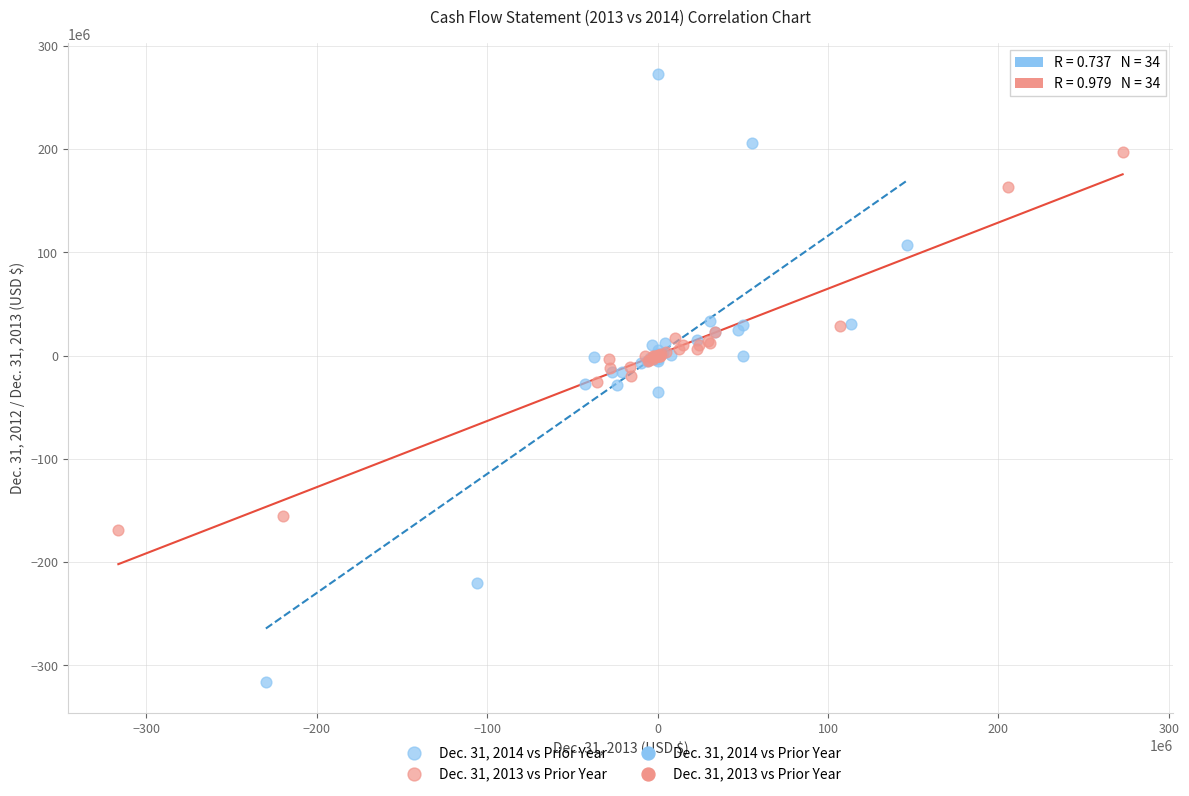

Which series contains the lowest Y value?

Dec. 31, 2014 vs Prior Year